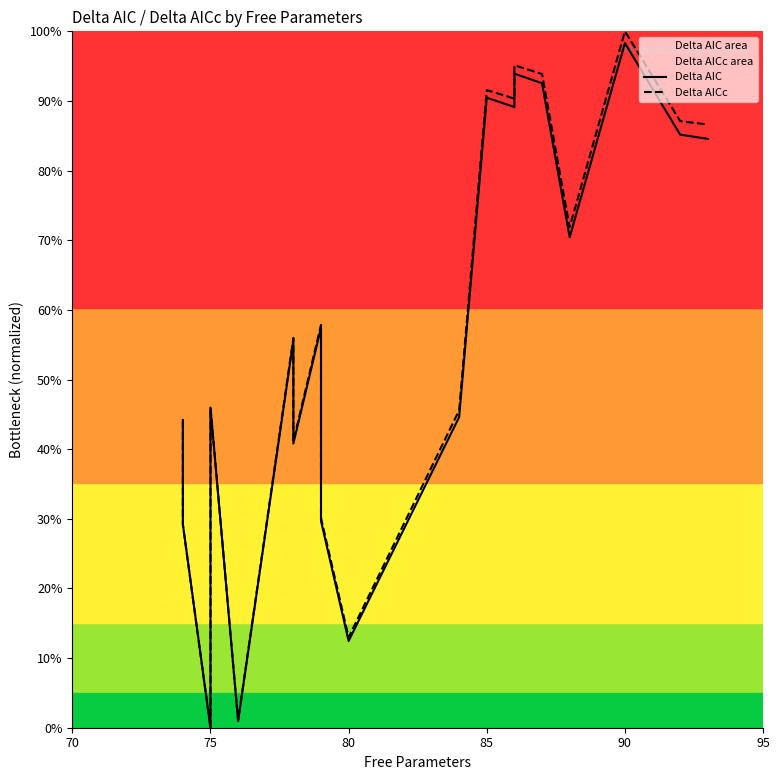

What are all the series names shown in the legend?

Delta AIC, Delta AICc